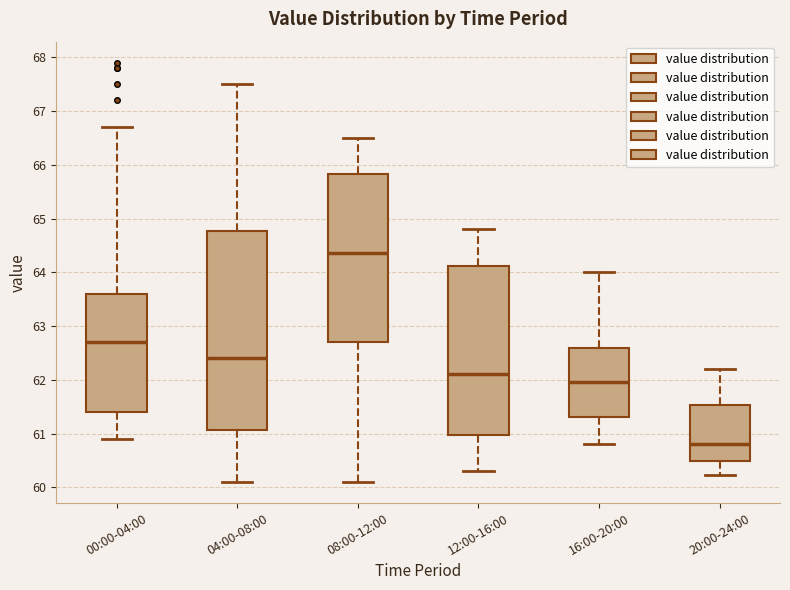

Which box's median line is the highest?

08:00-12:00